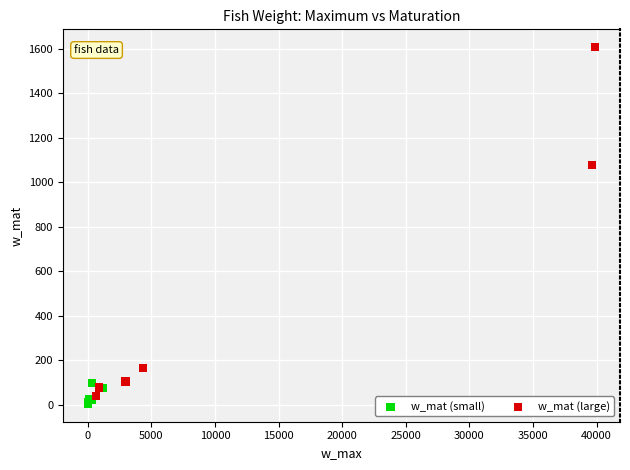

Which series has the largest Y range (max minus min)?

w_mat (large)